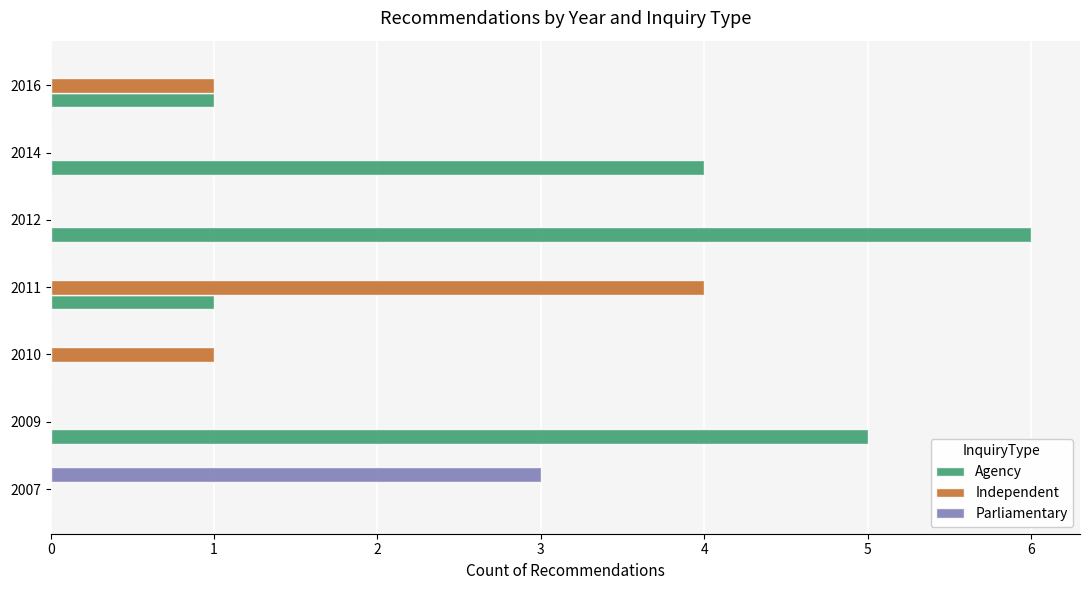

Which series changed the most between 2012 and 2014?

Agency